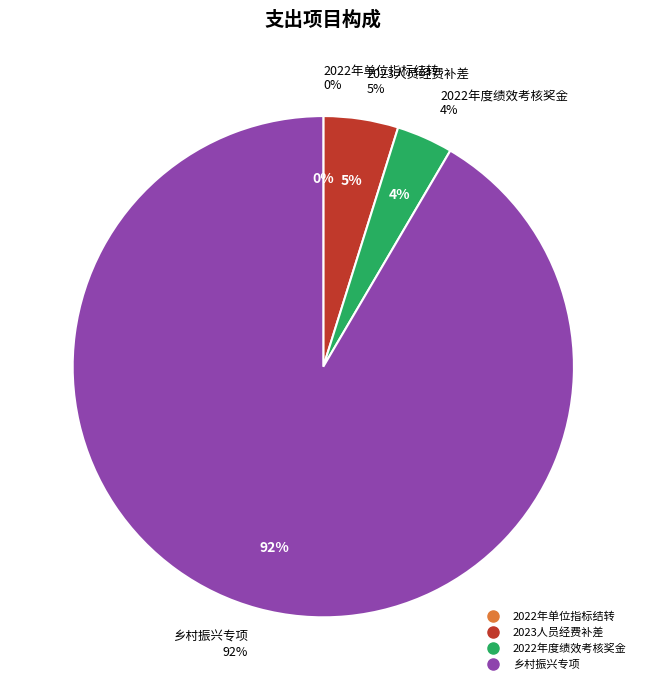

True or false: 2023人员经费补差 accounts for 5% of the total.

True